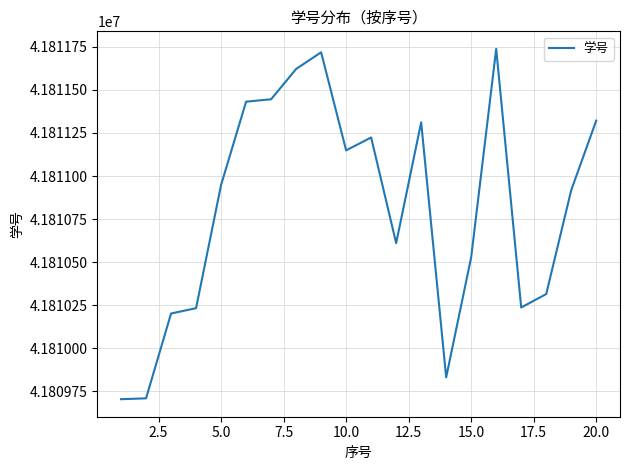

What is the smallest value displayed?

41809703